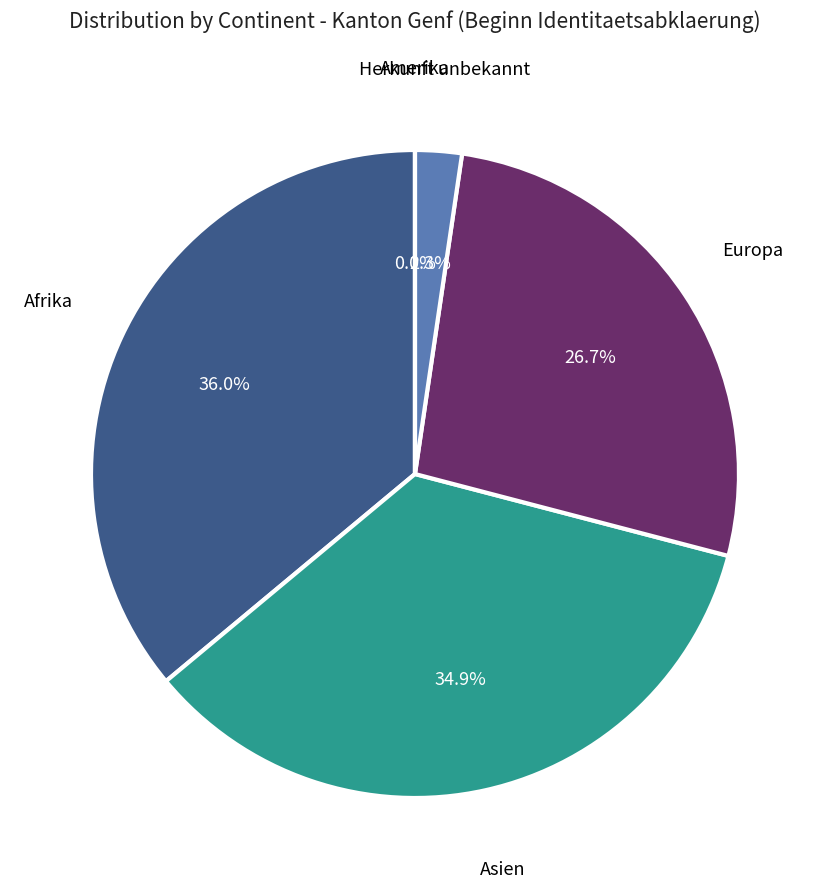

Is the sum of Asien and Europa greater than half?

Yes